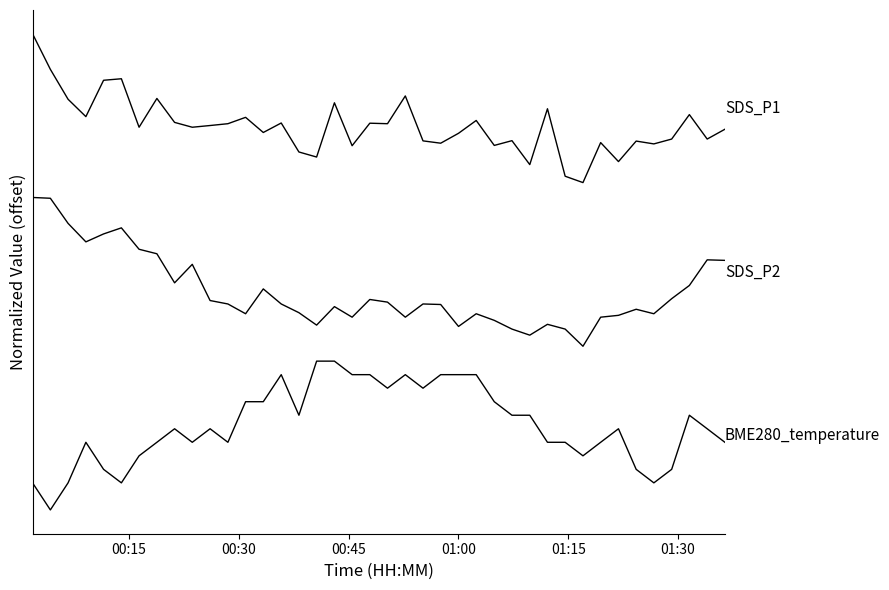

Does the chart display data point markers on the line(s)?

No